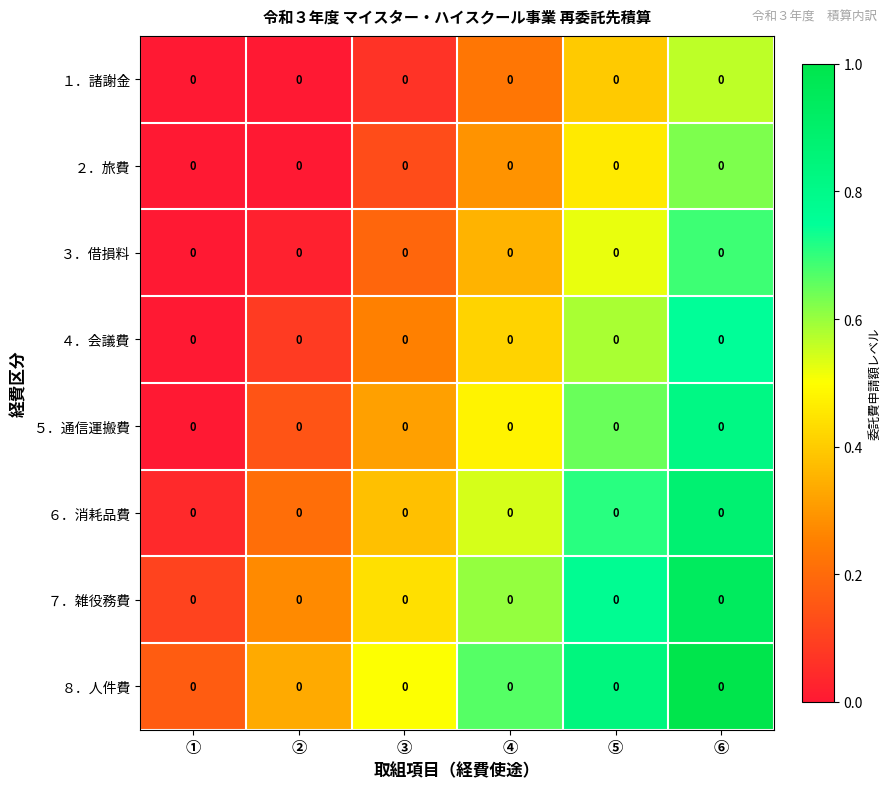

Reading left to right, transcribe all the data shown in this chart.

１．諸謝金: ①=0.0	②=0.0	③=0.0	④=0.0	⑤=0.0	⑥=0.0
２．旅費: ①=0.0	②=0.0	③=0.0	④=0.0	⑤=0.0	⑥=0.0
３．借損料: ①=0.0	②=0.0	③=0.0	④=0.0	⑤=0.0	⑥=0.0
４．会議費: ①=0.0	②=0.0	③=0.0	④=0.0	⑤=0.0	⑥=0.0
５．通信運搬費: ①=0.0	②=0.0	③=0.0	④=0.0	⑤=0.0	⑥=0.0
６．消耗品費: ①=0.0	②=0.0	③=0.0	④=0.0	⑤=0.0	⑥=0.0
７．雑役務費: ①=0.0	②=0.0	③=0.0	④=0.0	⑤=0.0	⑥=0.0
８．人件費: ①=0.0	②=0.0	③=0.0	④=0.0	⑤=0.0	⑥=0.0